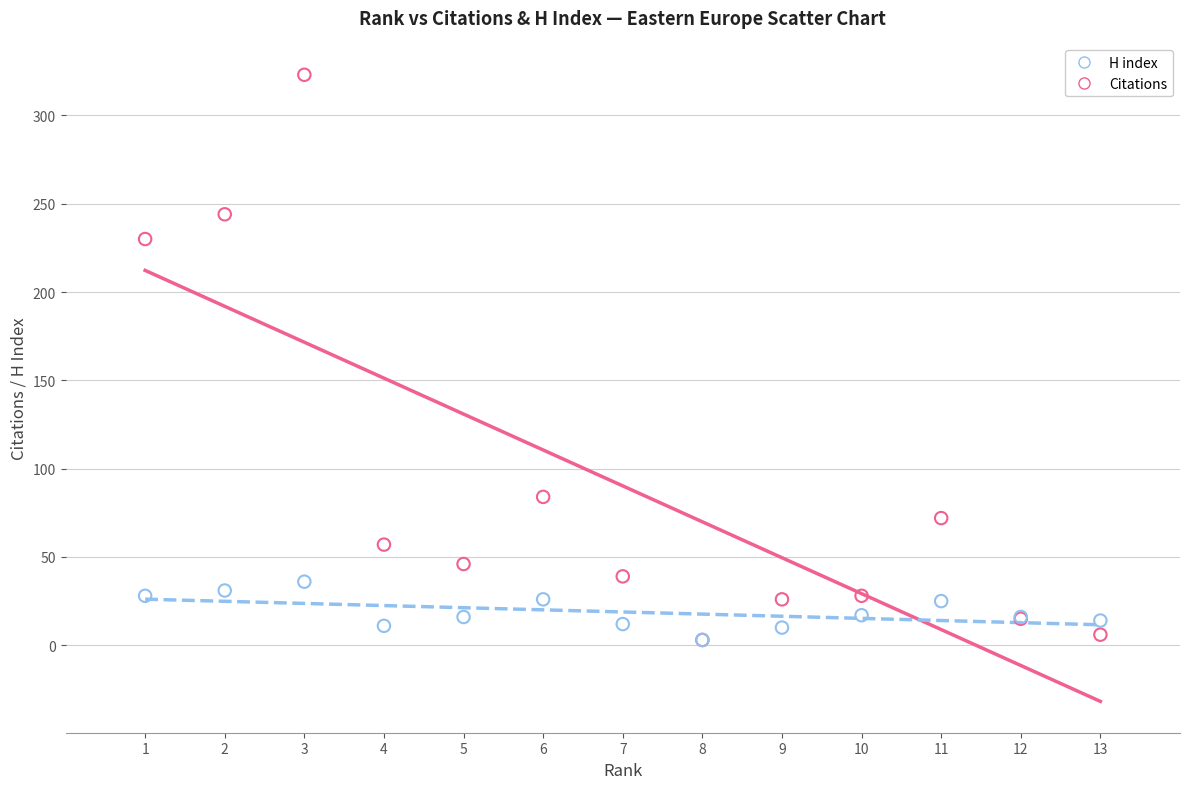

In the Citations series, what Y value is closest to 163?

230